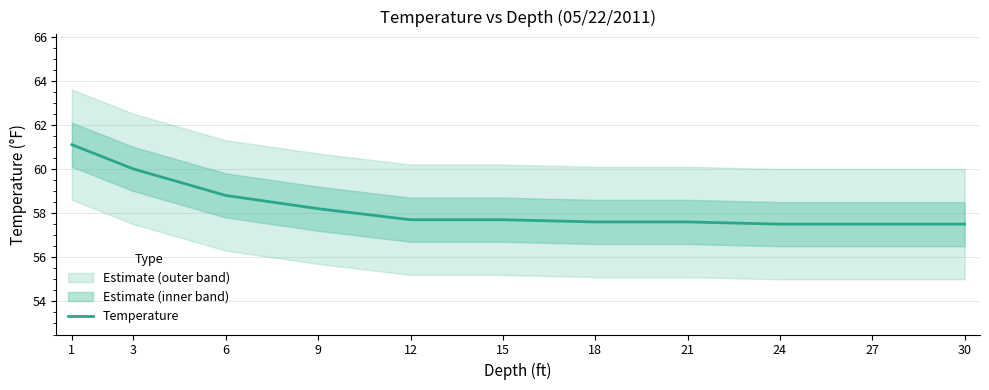

What is the smallest value displayed?

57.5